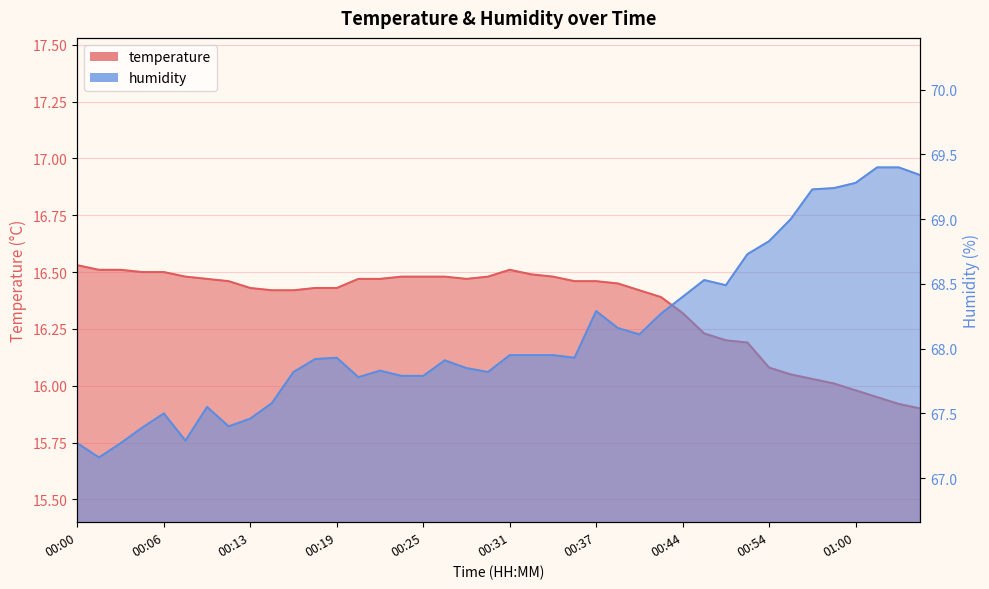

True or false: temperature and humidity cross at least once.

False